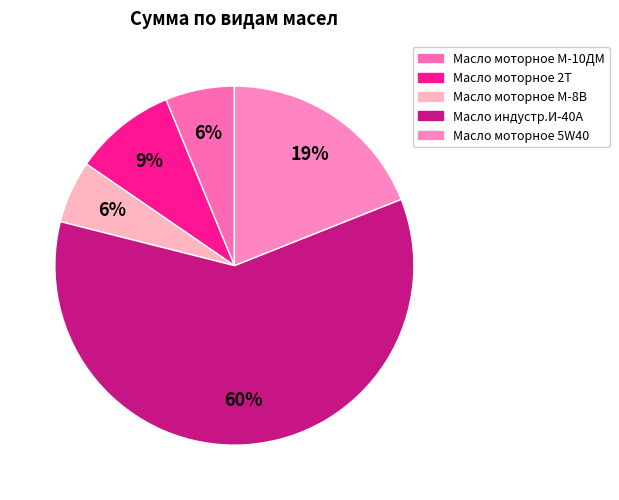

True or false: Масло моторное 2Т accounts for 1% of the total.

False